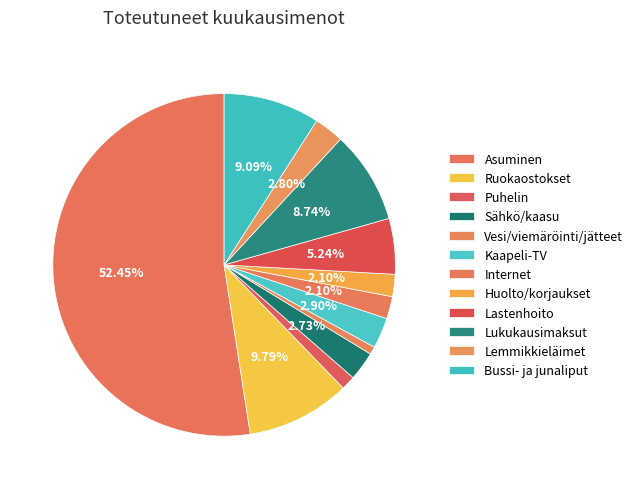

Combined, what portion of the pie is Lastenhoito and Kaapeli-TV?

8.1%